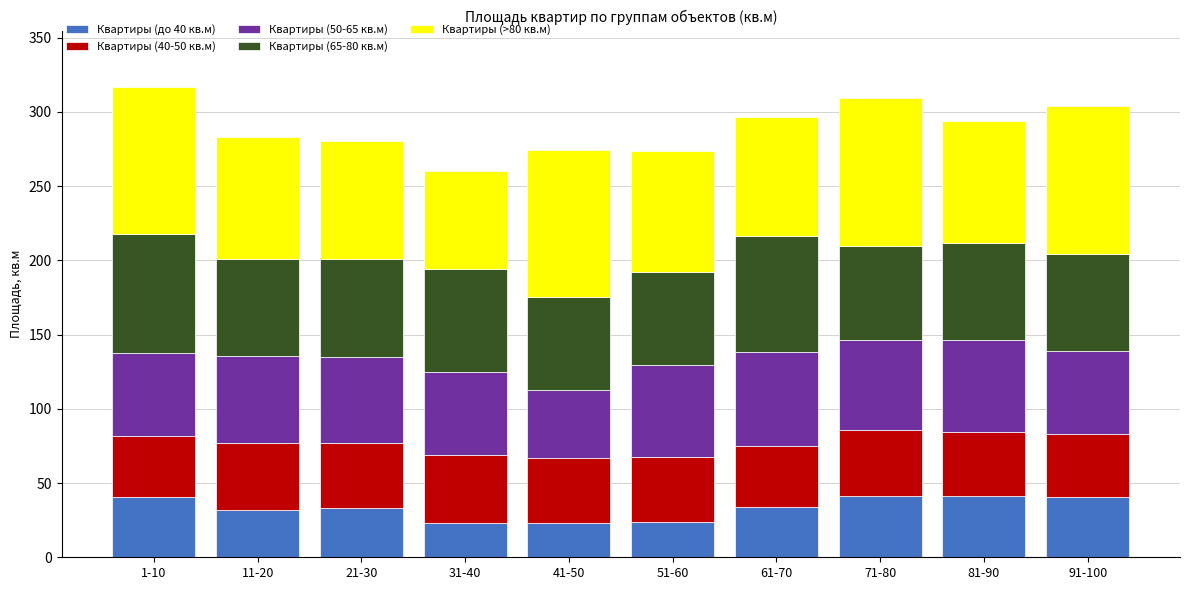

What are all the series names shown in the legend?

Квартиры (до 40 кв.м), Квартиры (40-50 кв.м), Квартиры (50-65 кв.м), Квартиры (65-80 кв.м), Квартиры (>80 кв.м)